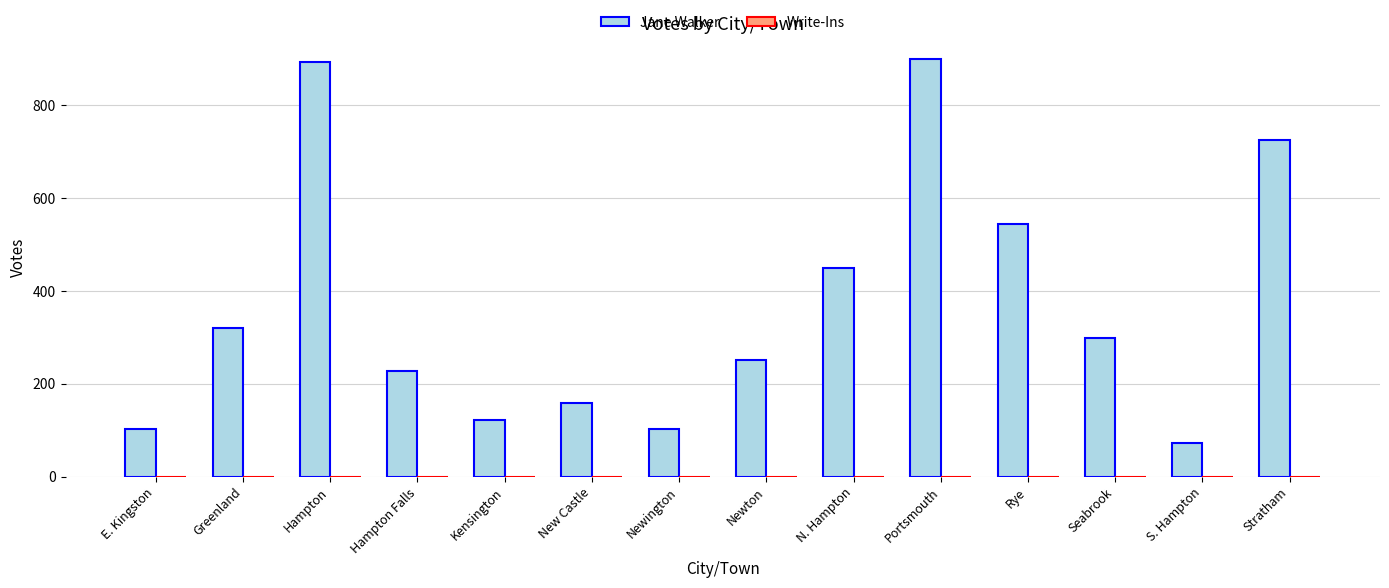

What is the approximate value at Rye?

544